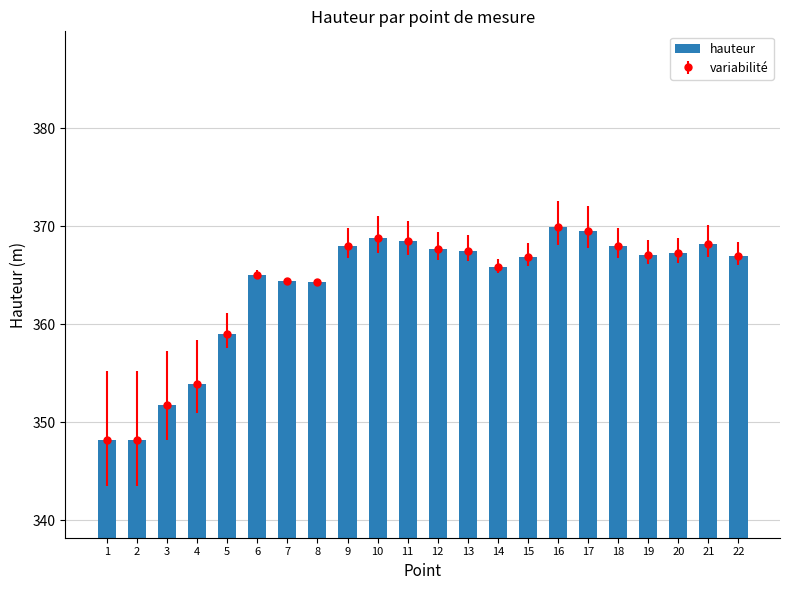

List the labels in order of value, smallest first.

1, 2, 3, 4, 5, 8, 7, 6, 14, 15, 22, 19, 20, 13, 12, 9, 18, 21, 11, 10, 17, 16